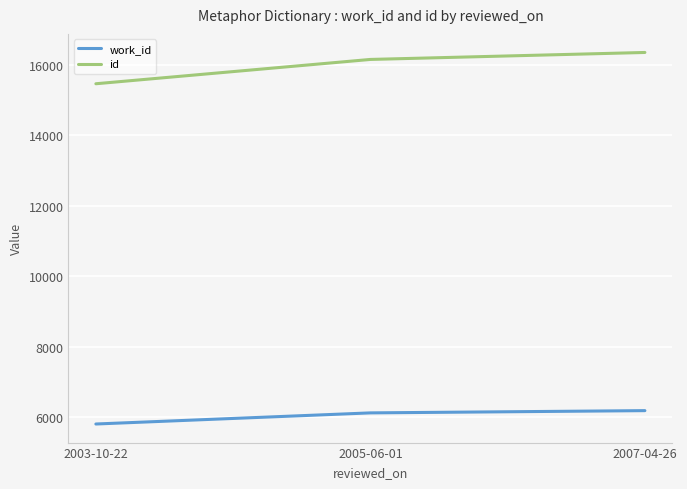

At which category is the sum across all series the highest?

2007-04-26